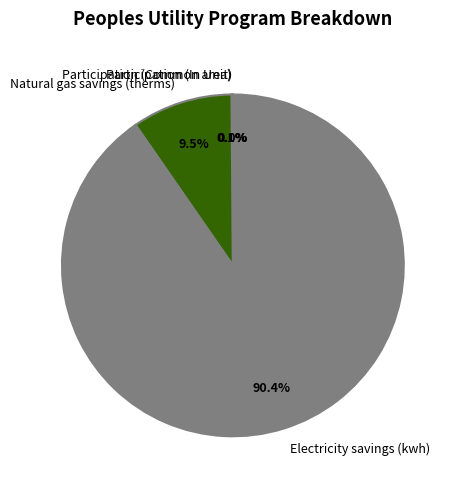

Does any single category account for the majority?

Yes